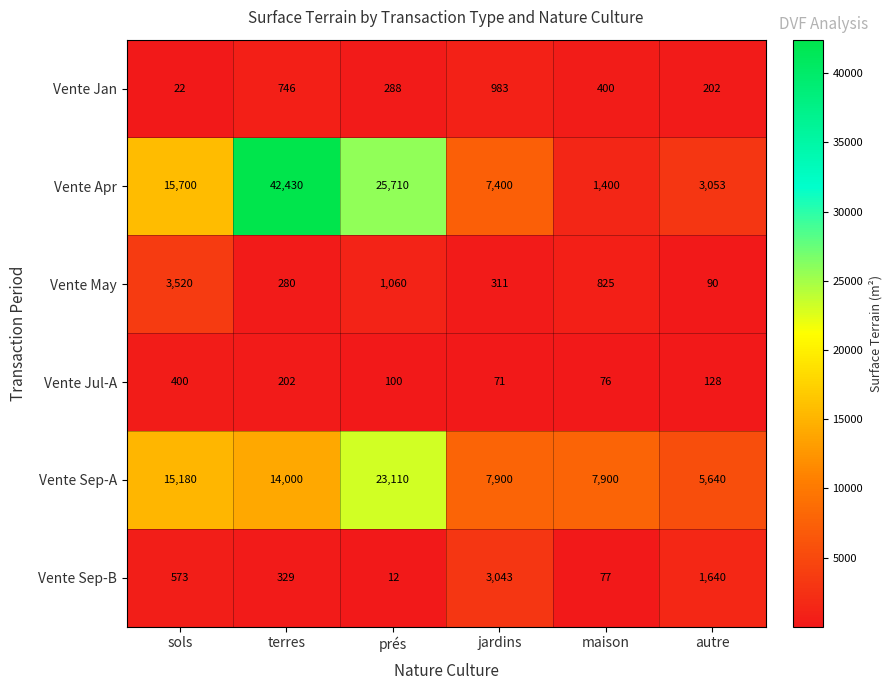

Read the Vente Apr value at jardins, to the nearest 100.

7400